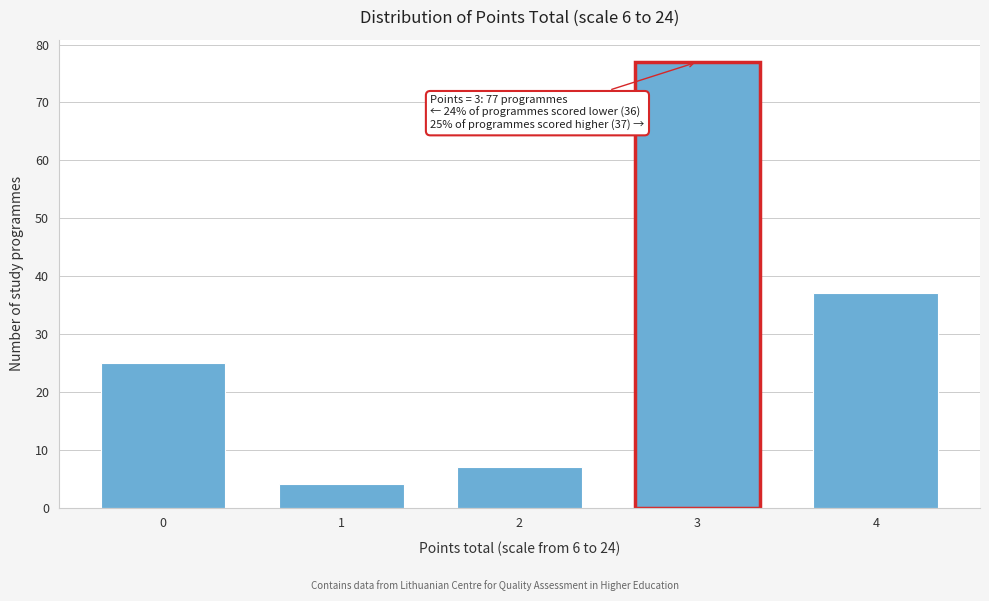

Reading left to right, transcribe all the data shown in this chart.

25	4	7	77	37